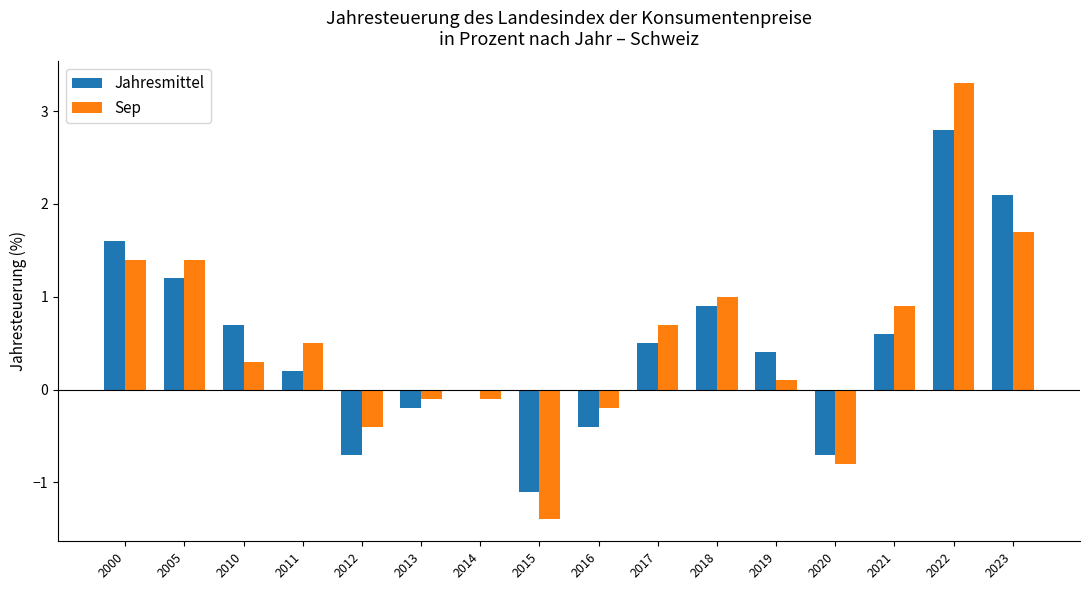

At which label does Jahresmittel reach its peak?

2022